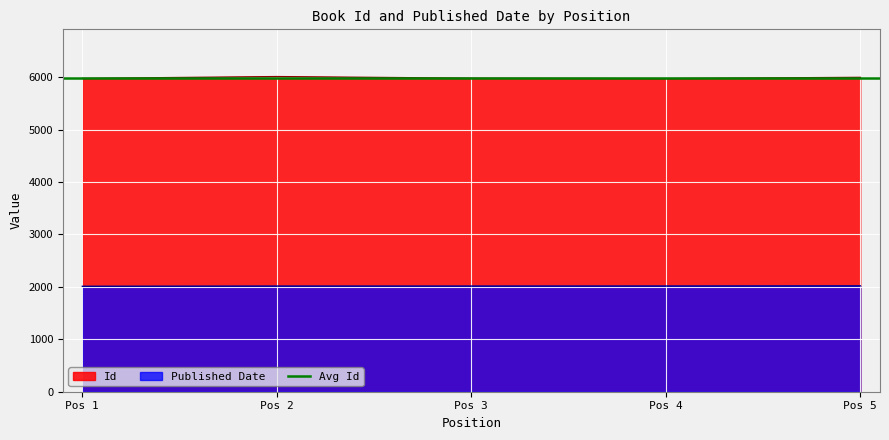

What is the lowest value of the Published Date series?

2011